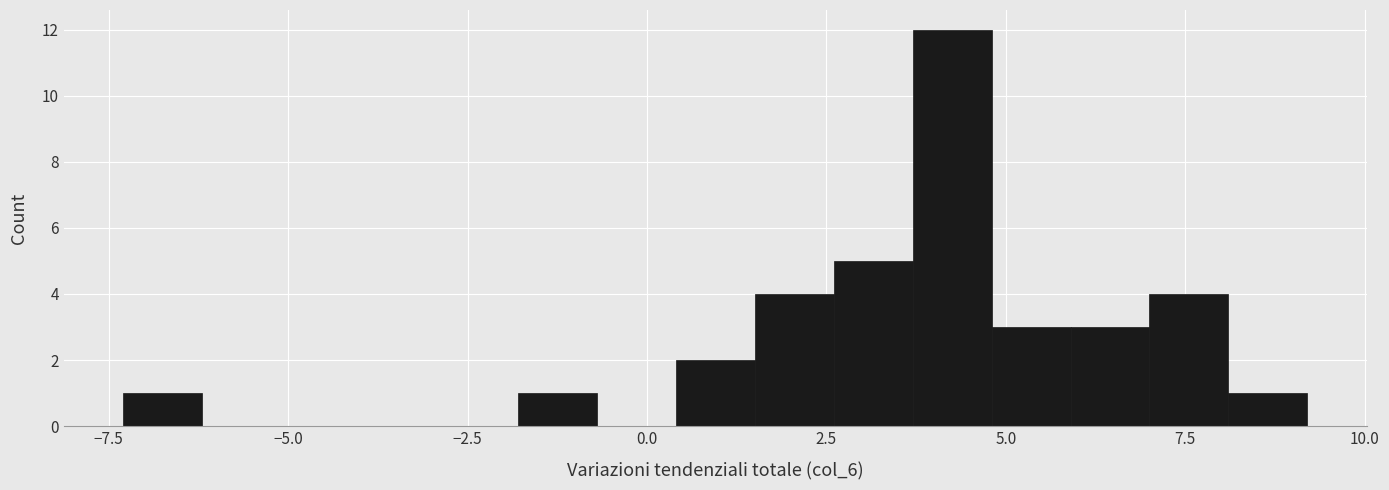

Read against the x-axis, roughly where is the centre of the tallest bar?

4.5